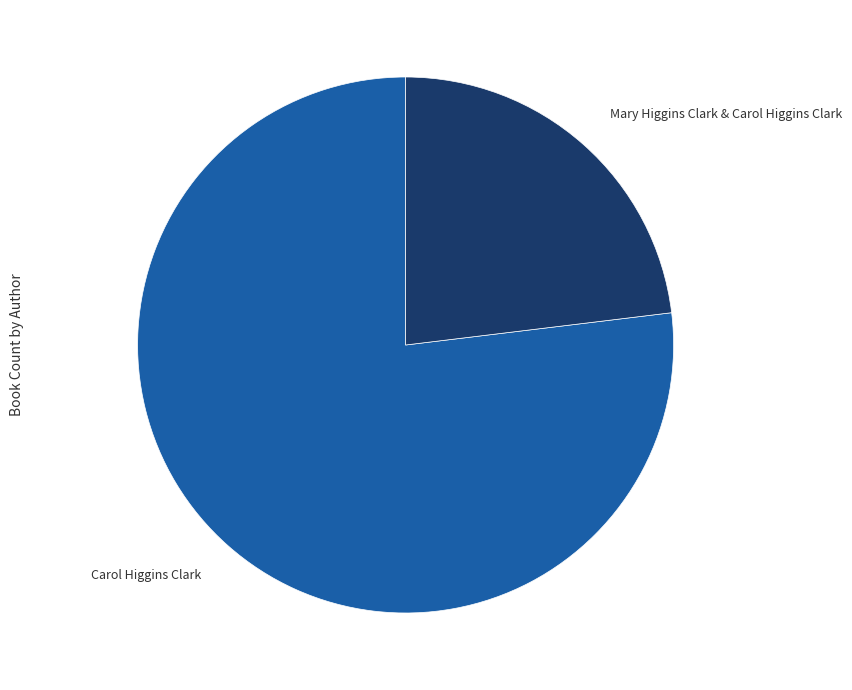

Count the number of slices in the pie.

2